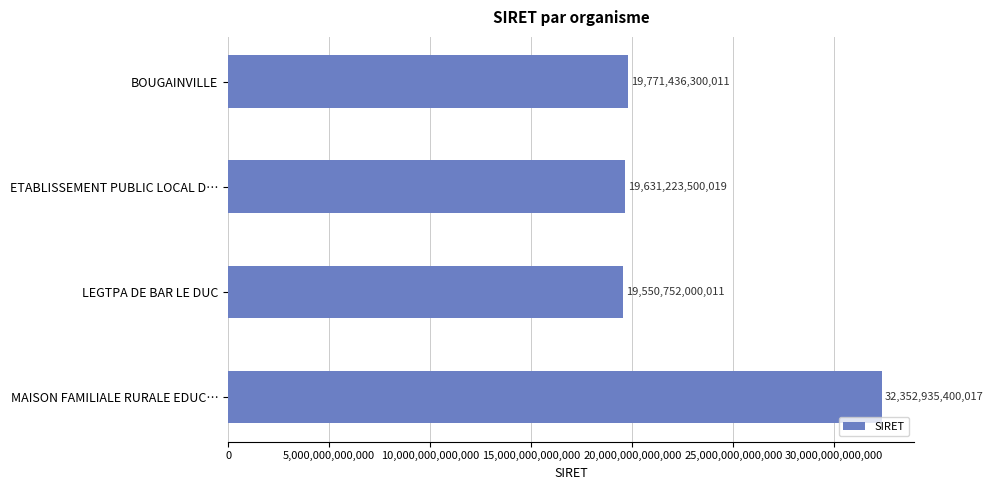

Are the bars horizontal?

Yes